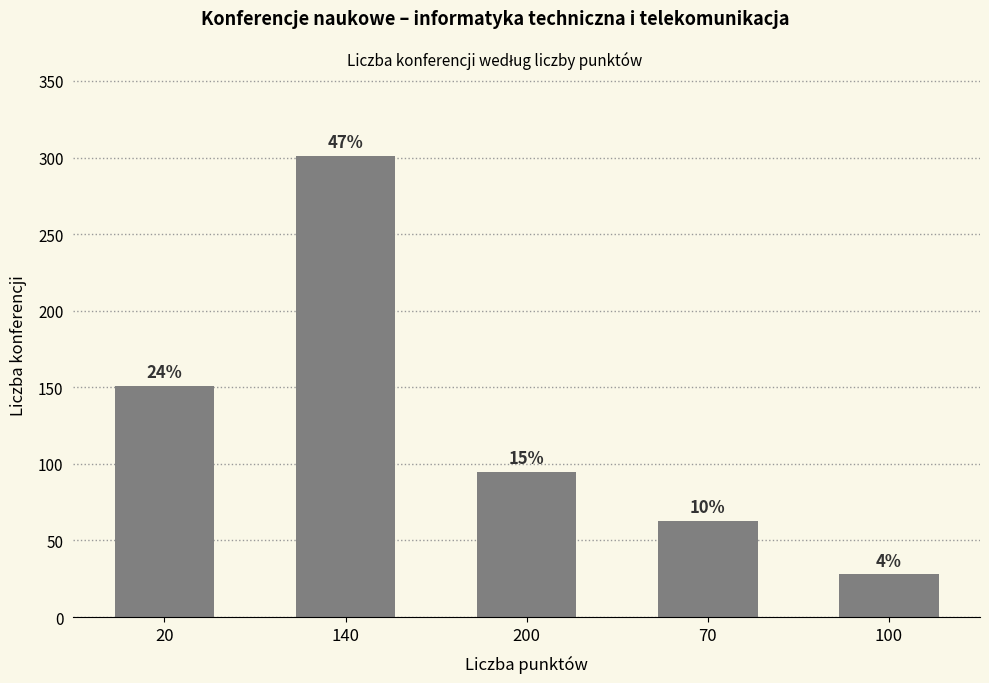

What is the value of the 4th bar from the left?

63